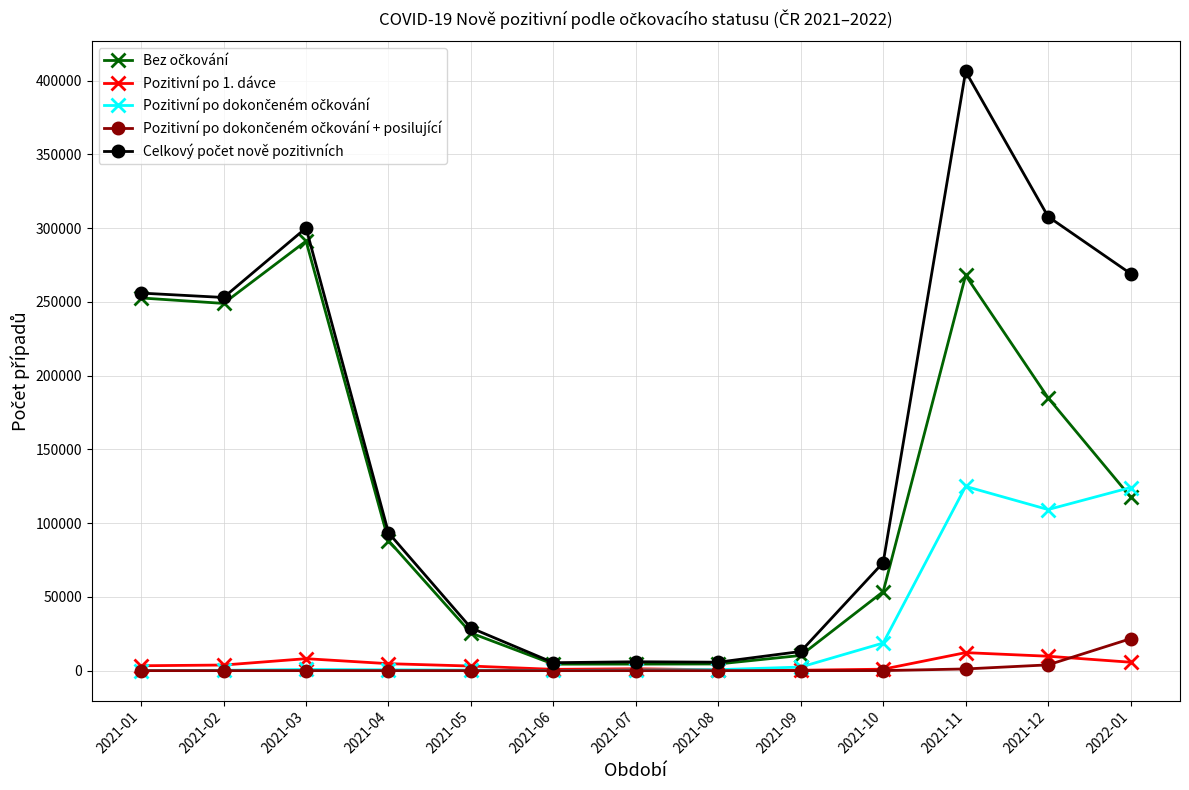

At which category does the chart reach its peak across all series?

2021-11